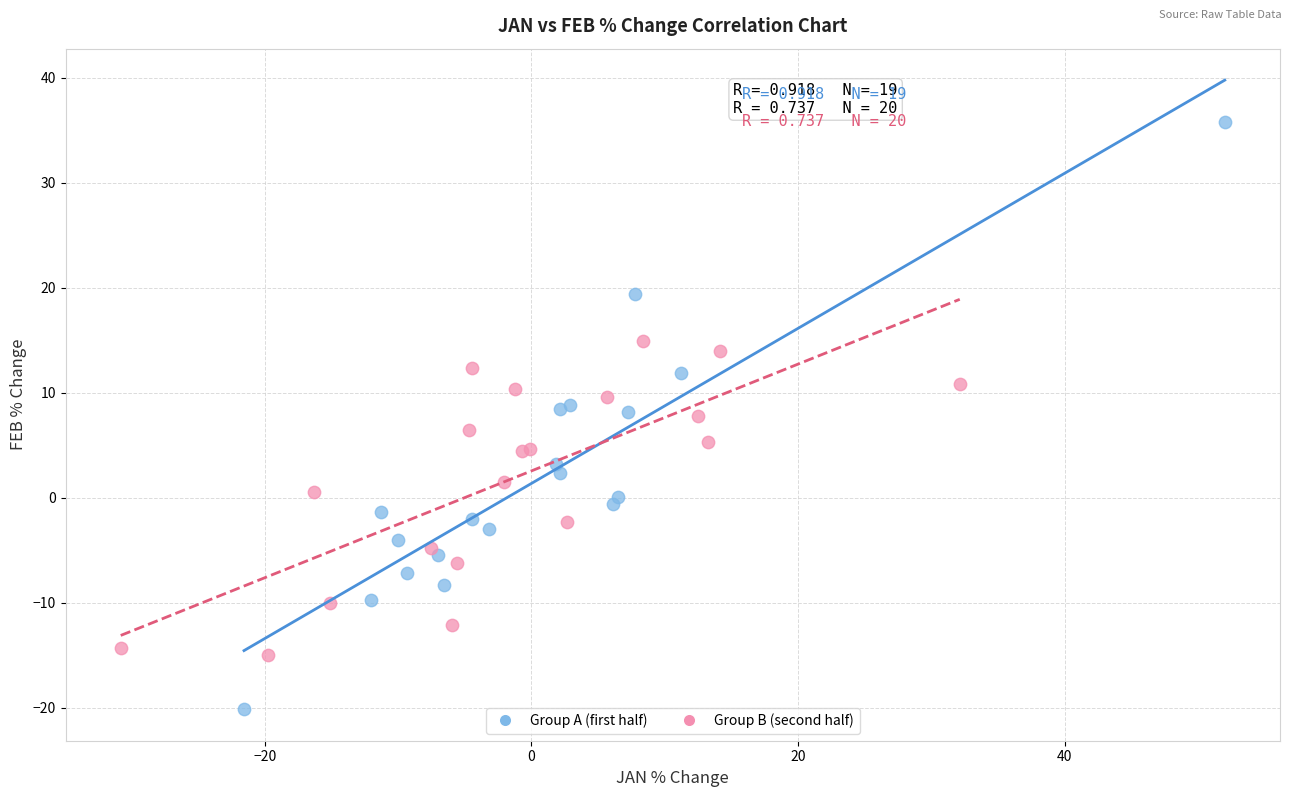

Which series has the largest Y range (max minus min)?

Group A (first half)